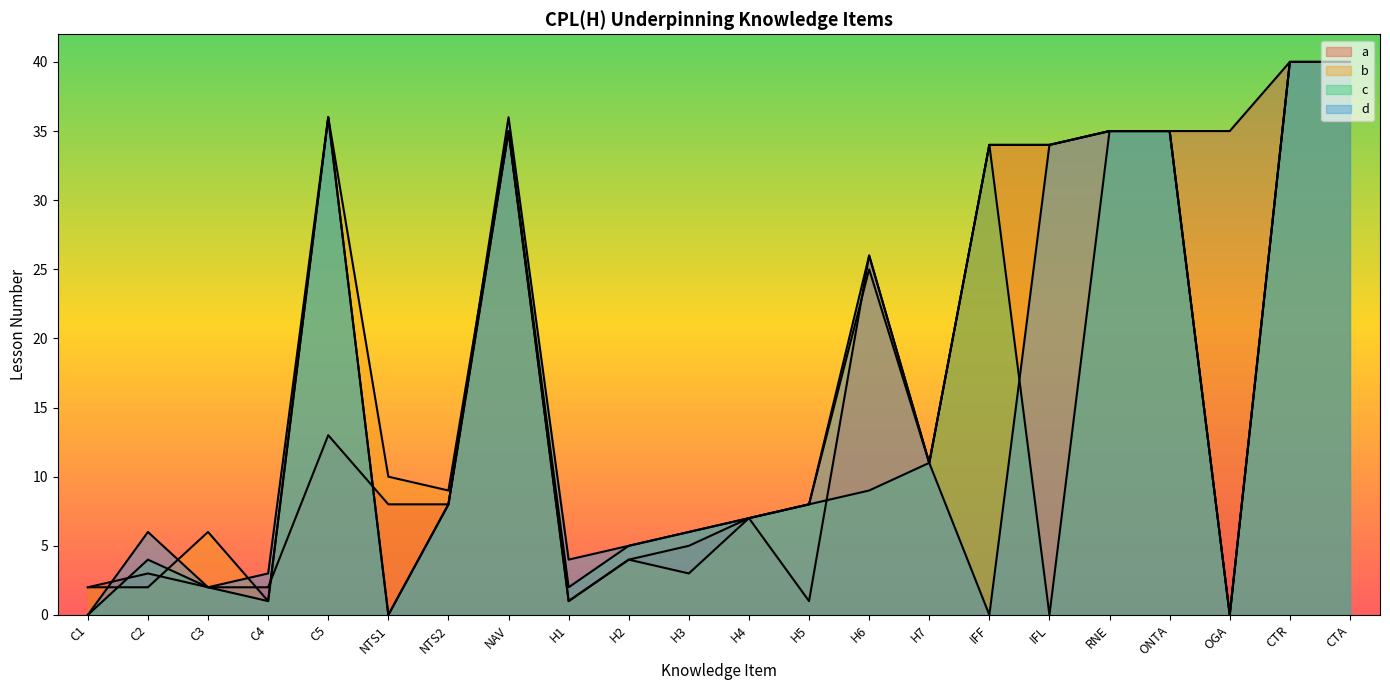

Is it true that c equals 3 at H3?

False